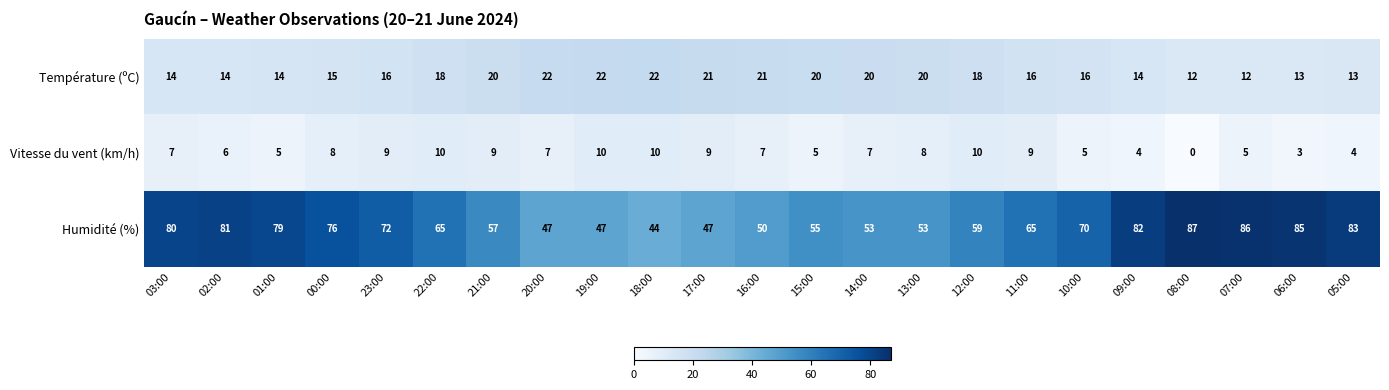

Where does the Humidité (%) series first go above 65?

03:00